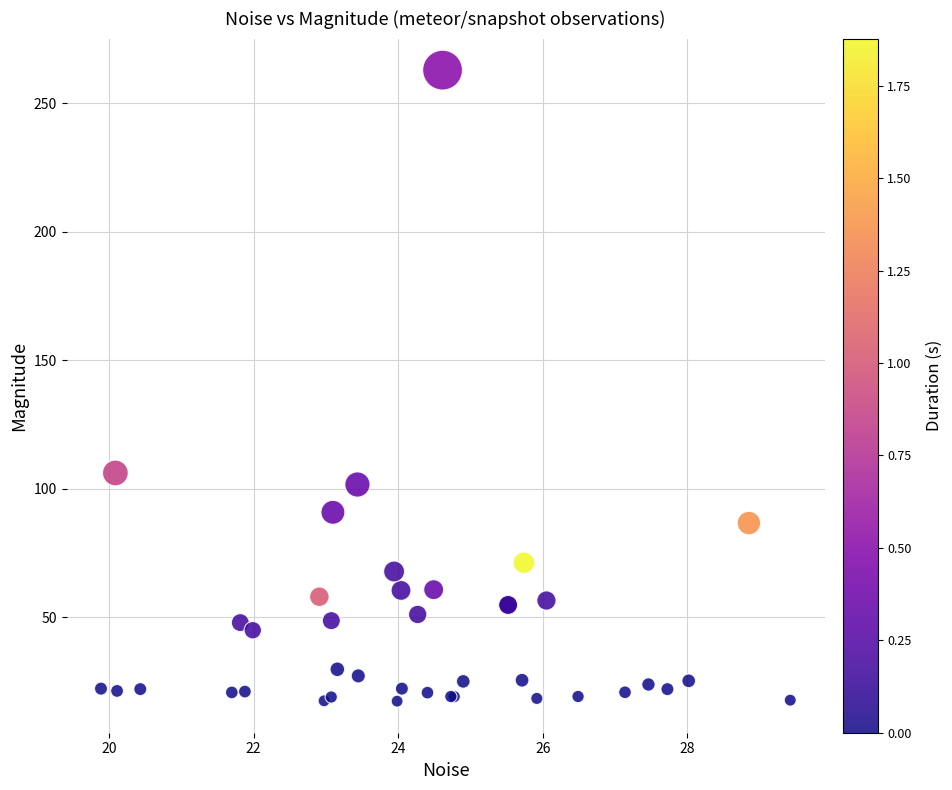

What Y value in the scatter plot is closest to 140?

106.1